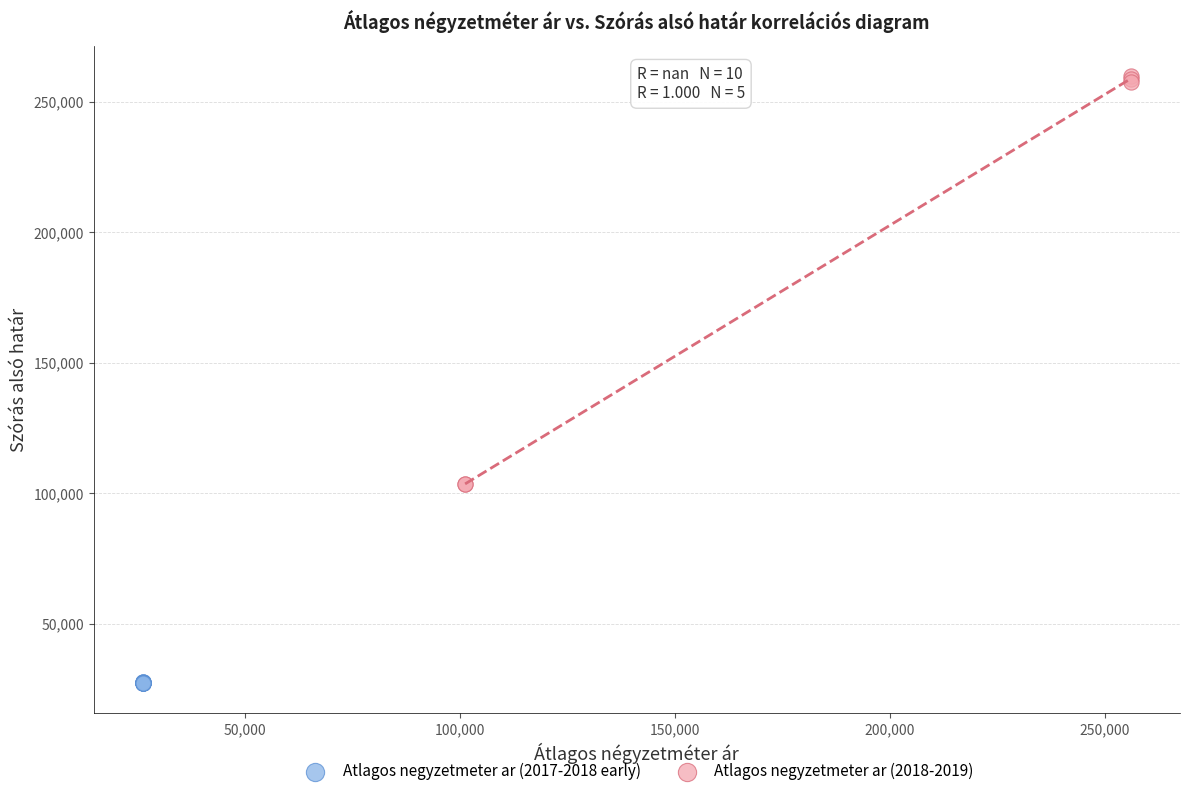

Which series contains the lowest Y value?

Atlagos negyzetmeter ar (2017-2018 early)